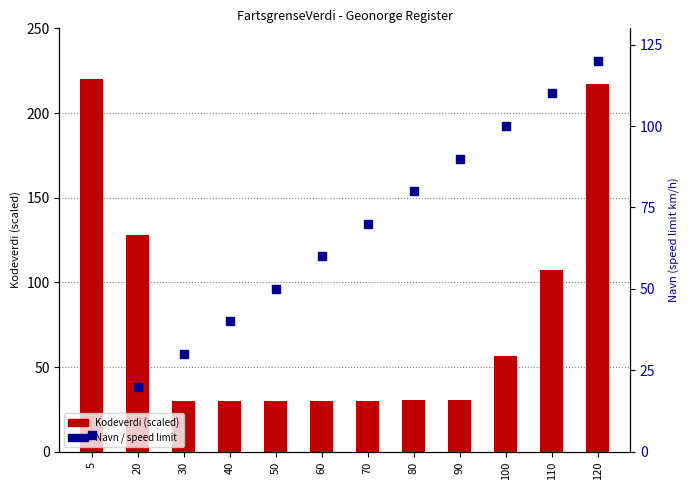

What is the total value across all series at 100?

156.3